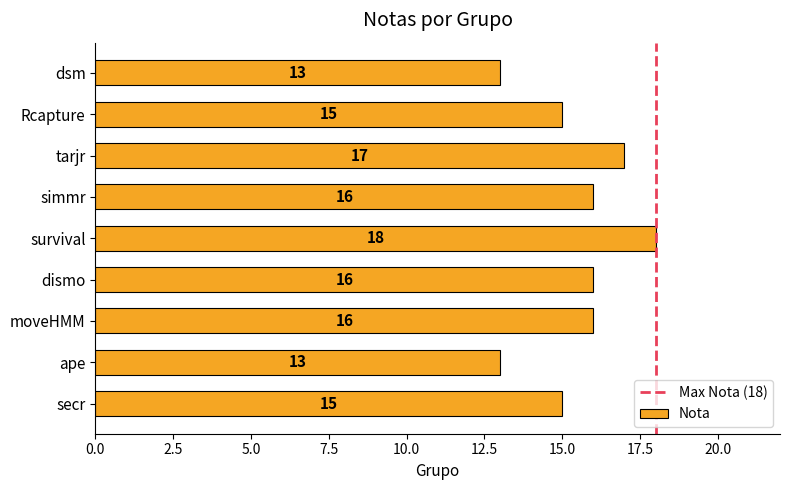

What is the difference between the maximum and minimum values?

5